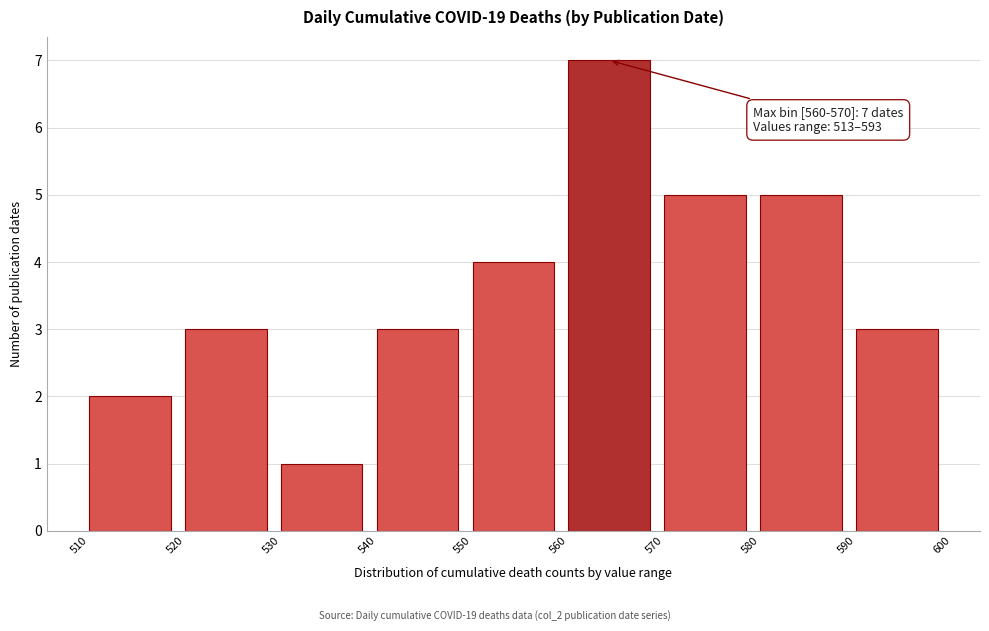

Which range on the x-axis has the tallest bar?

560 to 570